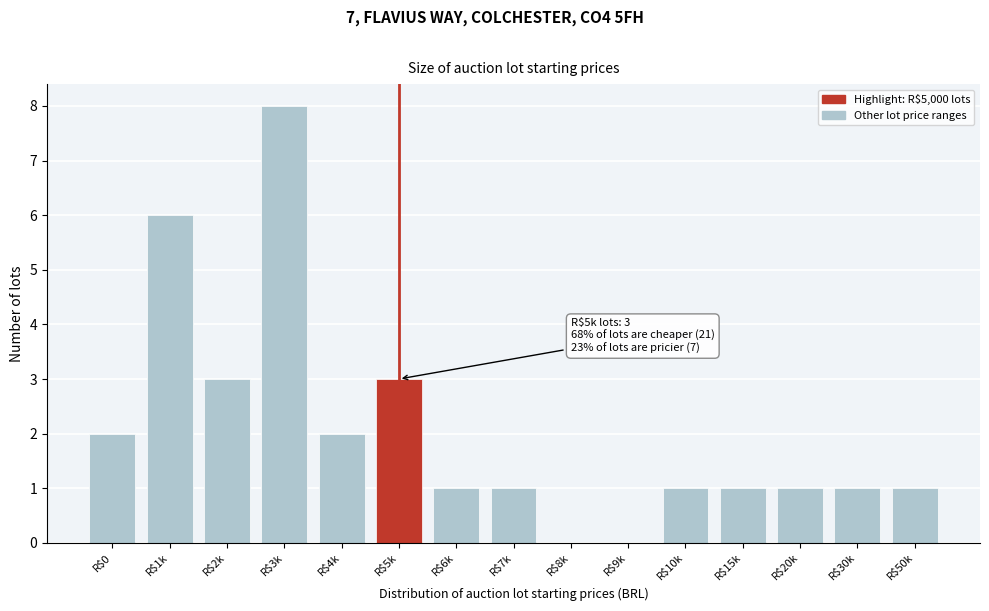

What is the maximum value shown in the chart?

8